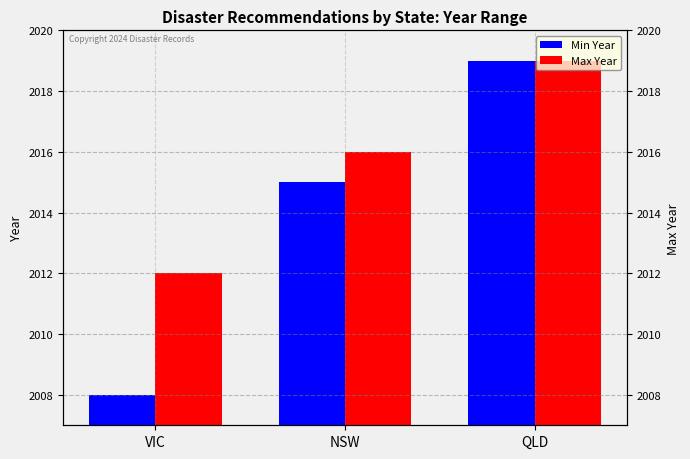

What is the maximum value for Max Year?

2019